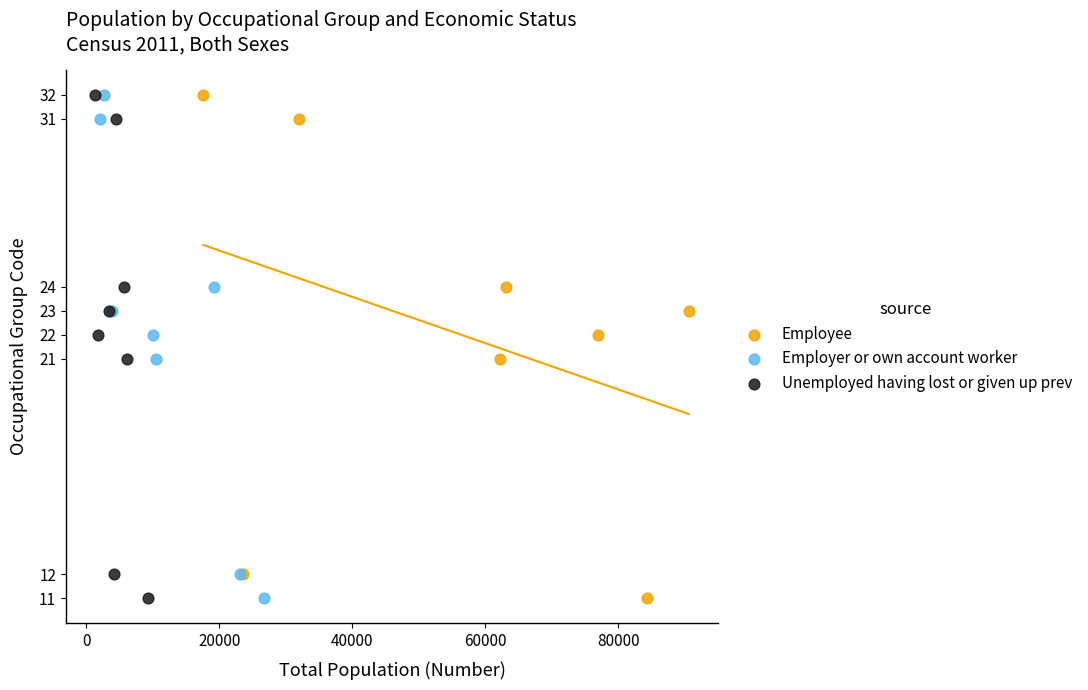

What are all the series names shown in the legend?

Employee, Employer or own account worker, Unemployed having lost or given up prev